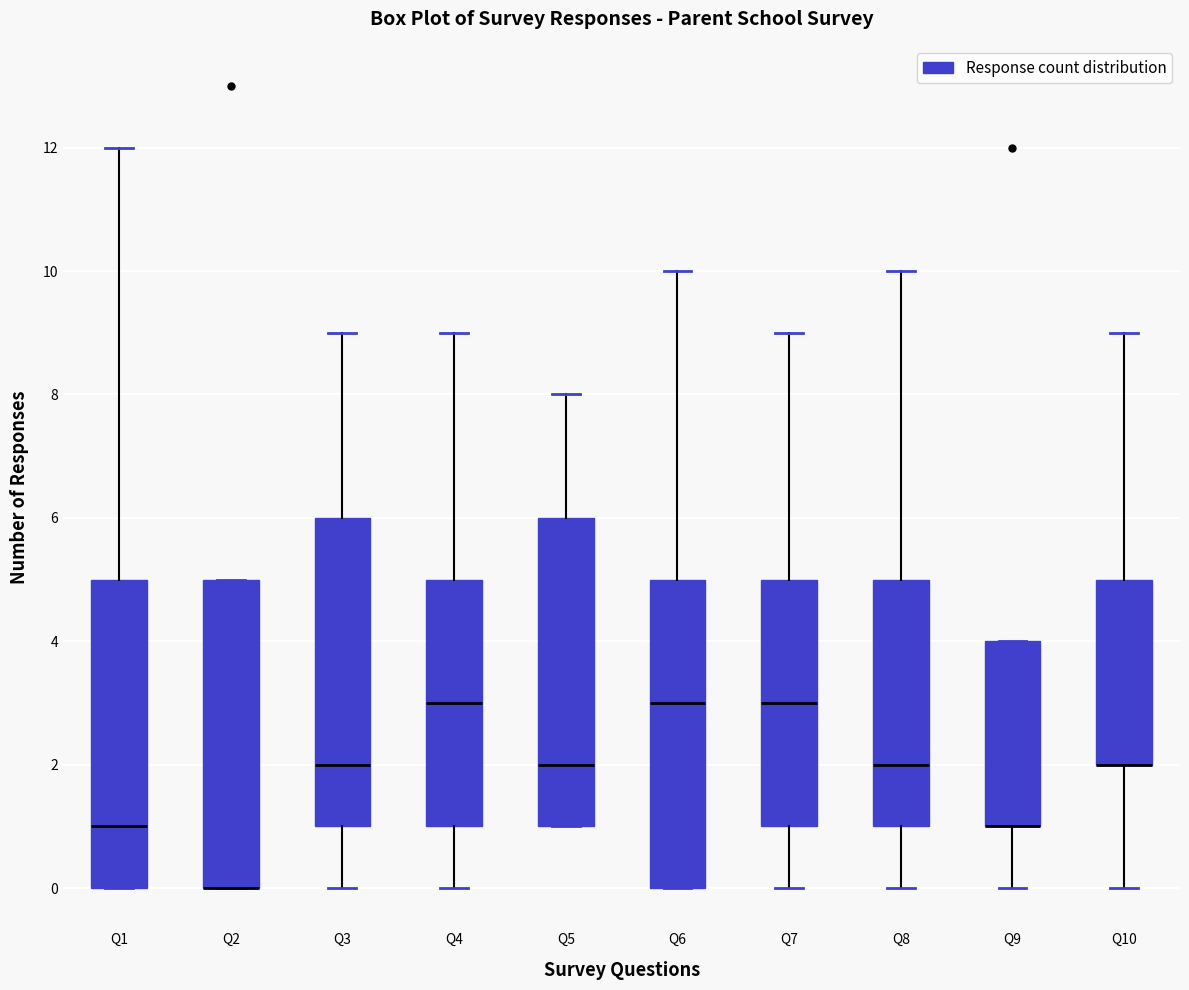

Reading left to right, read every box against the y-axis: the position of its median line, the range the box covers, and the ends of its whiskers. The values are not printed on the chart, so give them approximately, as read against the axis.

Q1: median 1, box 0 to 5, whiskers 0 to 12
Q2: median 0 (drawn on the box's lower edge), box 0 to 5, whiskers 0 to 5
Q3: median 2, box 1 to 6, whiskers 0 to 9
Q4: median 3, box 1 to 5, whiskers 0 to 9
Q5: median 2, box 1 to 6, whiskers 1 to 8
Q6: median 3, box 0 to 5, whiskers 0 to 10
Q7: median 3, box 1 to 5, whiskers 0 to 9
Q8: median 2, box 1 to 5, whiskers 0 to 10
Q9: median 1 (drawn on the box's lower edge), box 1 to 4, whiskers 0 to 4
Q10: median 2 (drawn on the box's lower edge), box 2 to 5, whiskers 0 to 9